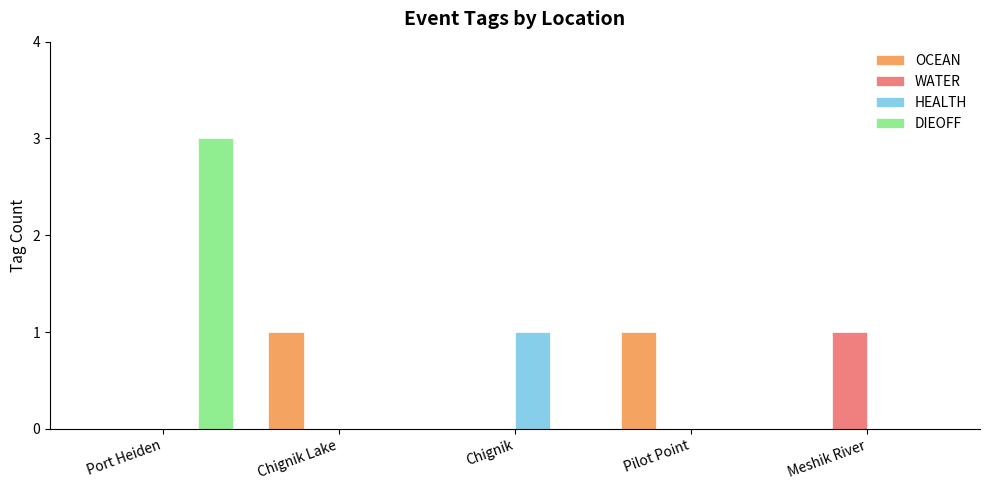

The DIEOFF series shows 3 at Port Heiden. True or false?

True